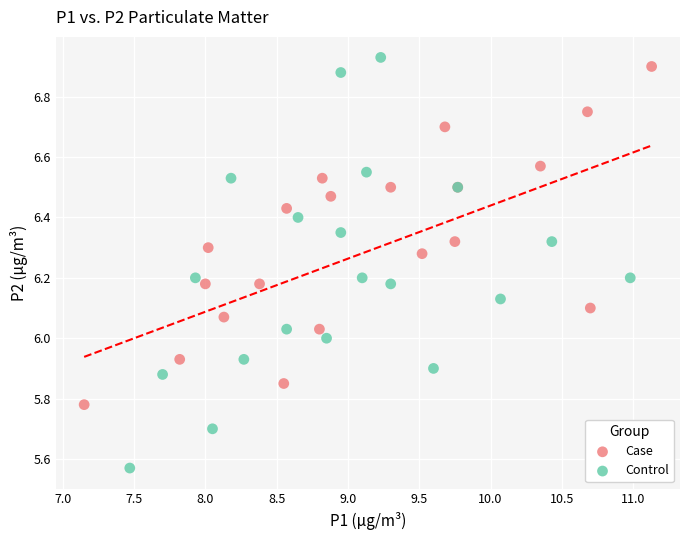

Which series has the largest Y range (max minus min)?

Control